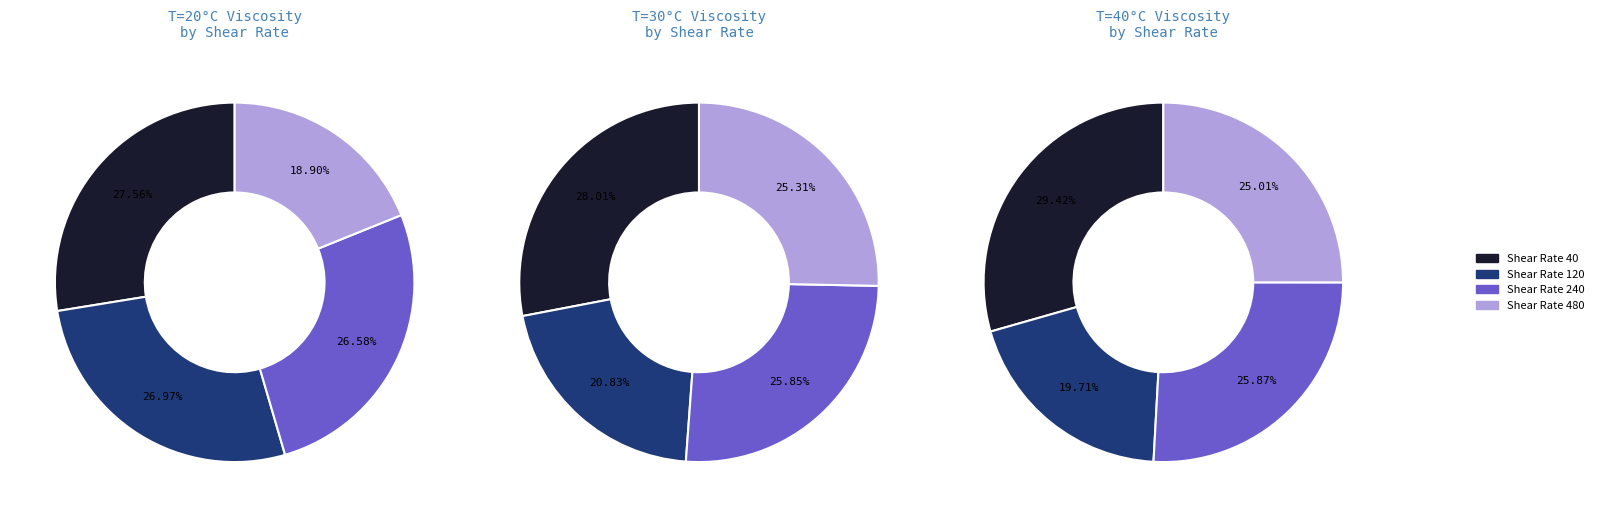

Is it true that 240 is 21% of the pie?

False